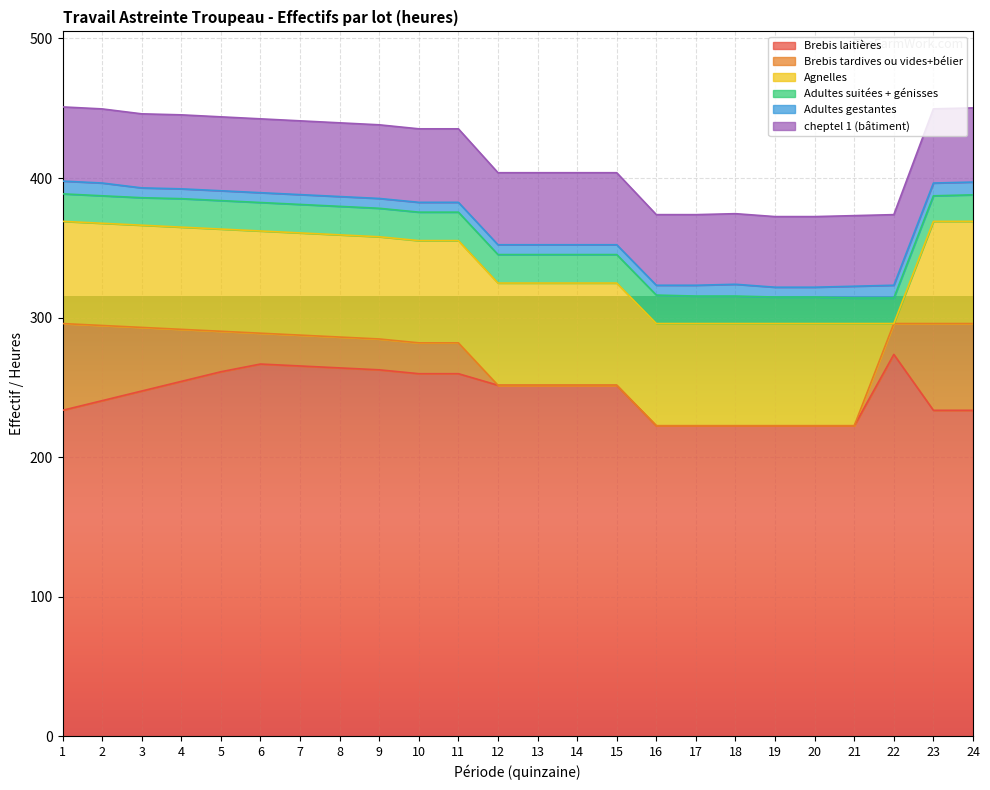

Where does the Adultes suitées + génisses series first go above 20?

4